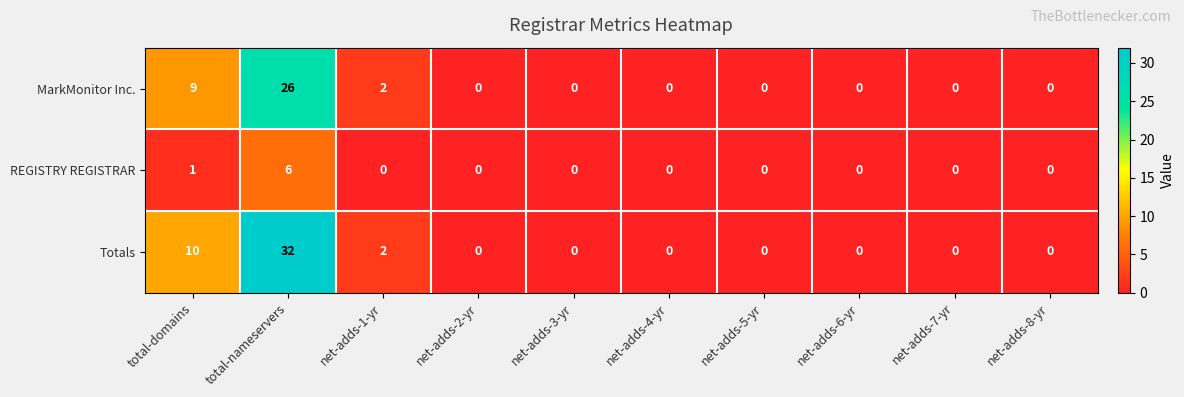

How many values in the MarkMonitor Inc. series exceed 0?

3